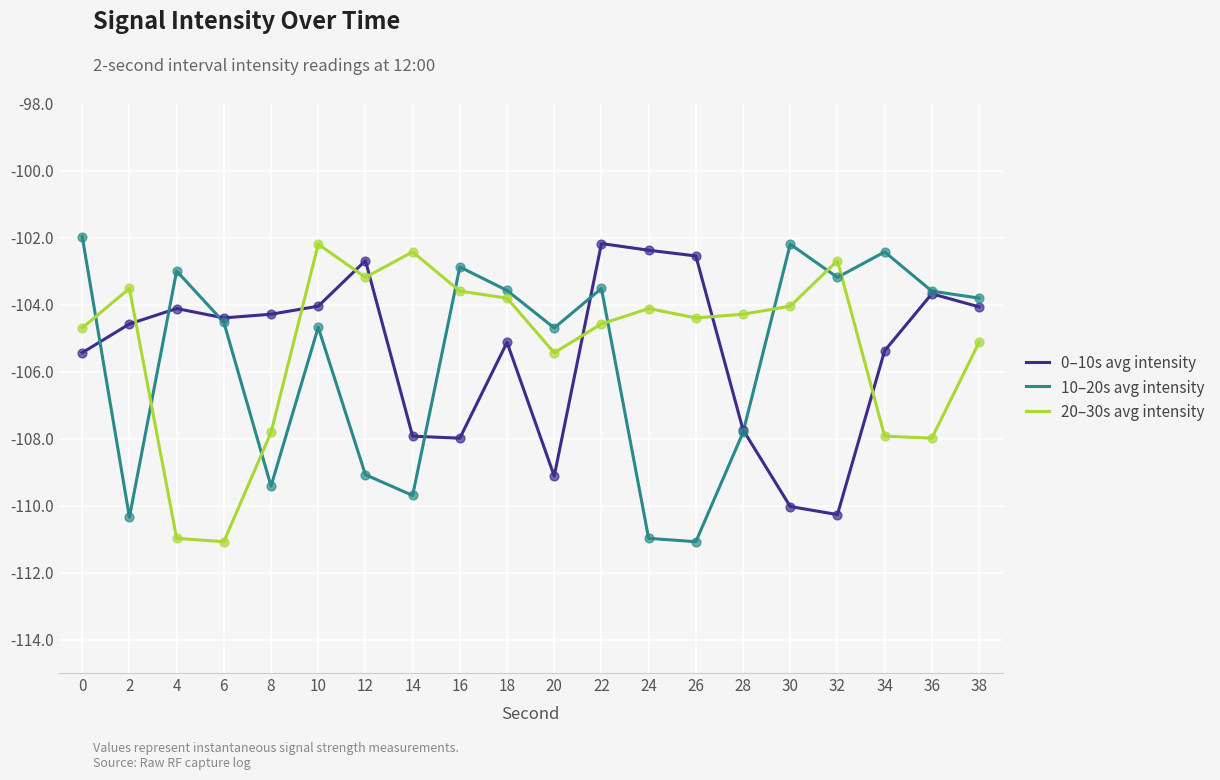

What are all the series names shown in the legend?

0–10s avg intensity, 10–20s avg intensity, 20–30s avg intensity